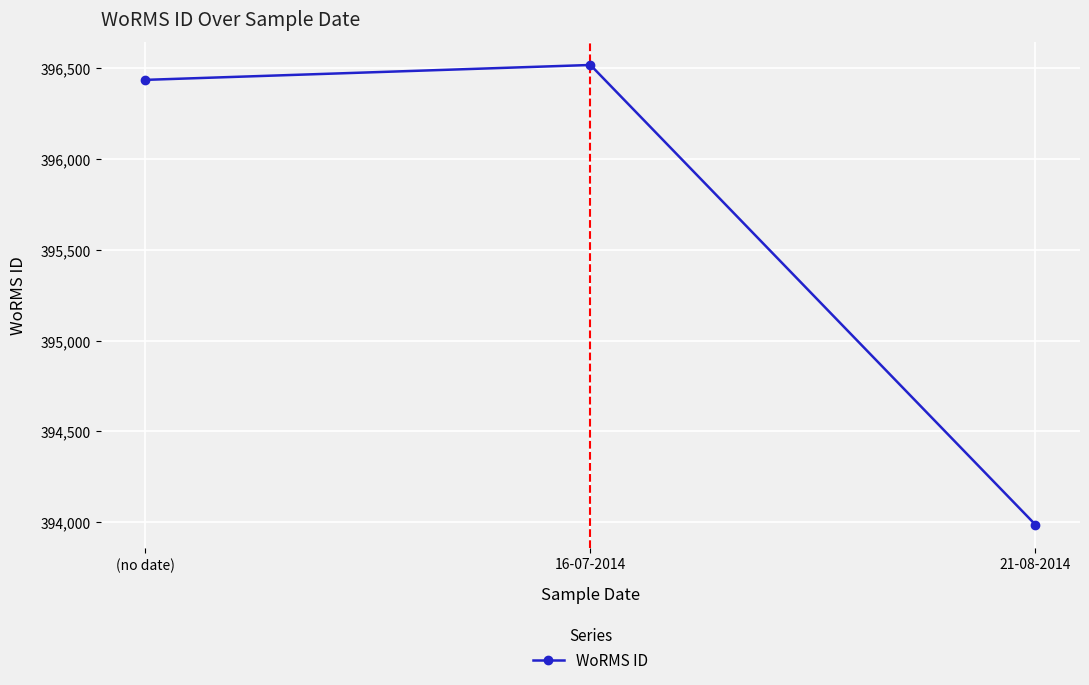

How many lines are shown in the chart?

1